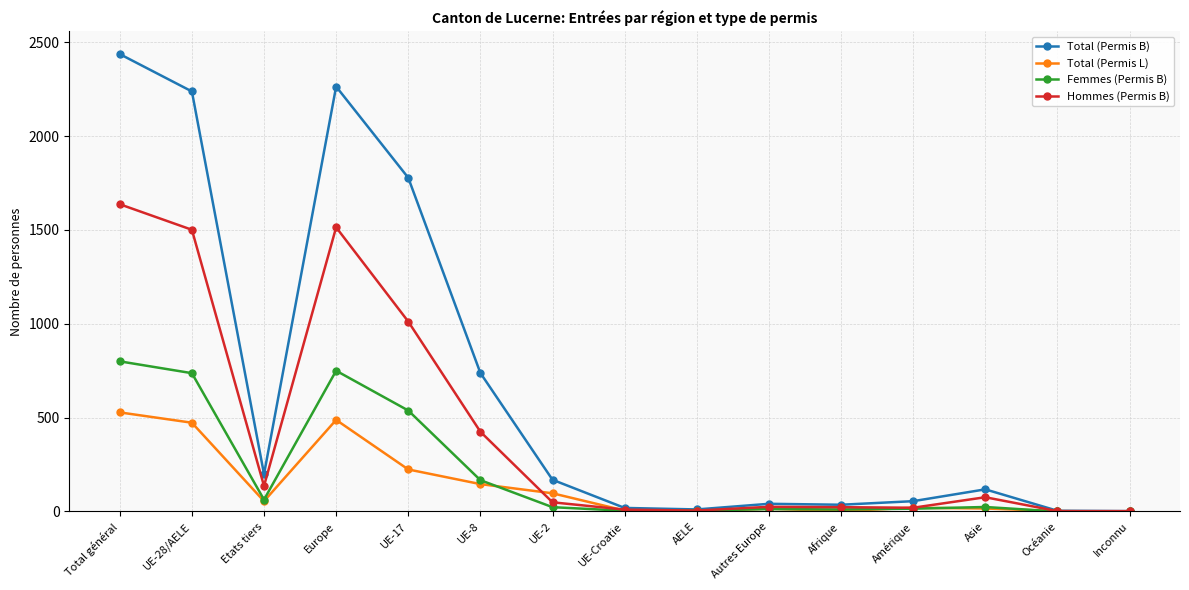

What are all the series names shown in the legend?

Total (Permis B), Total (Permis L), Femmes (Permis B), Hommes (Permis B)